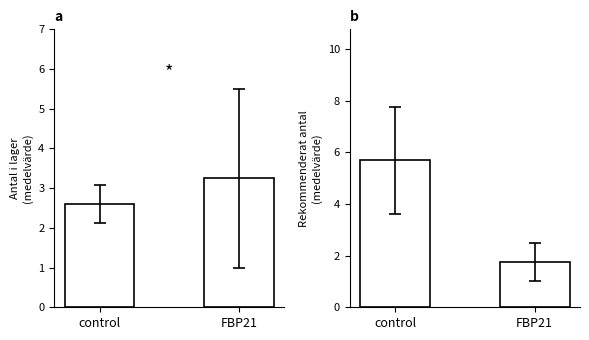

What is the spread (max minus min) of values at FBP21?

1.5